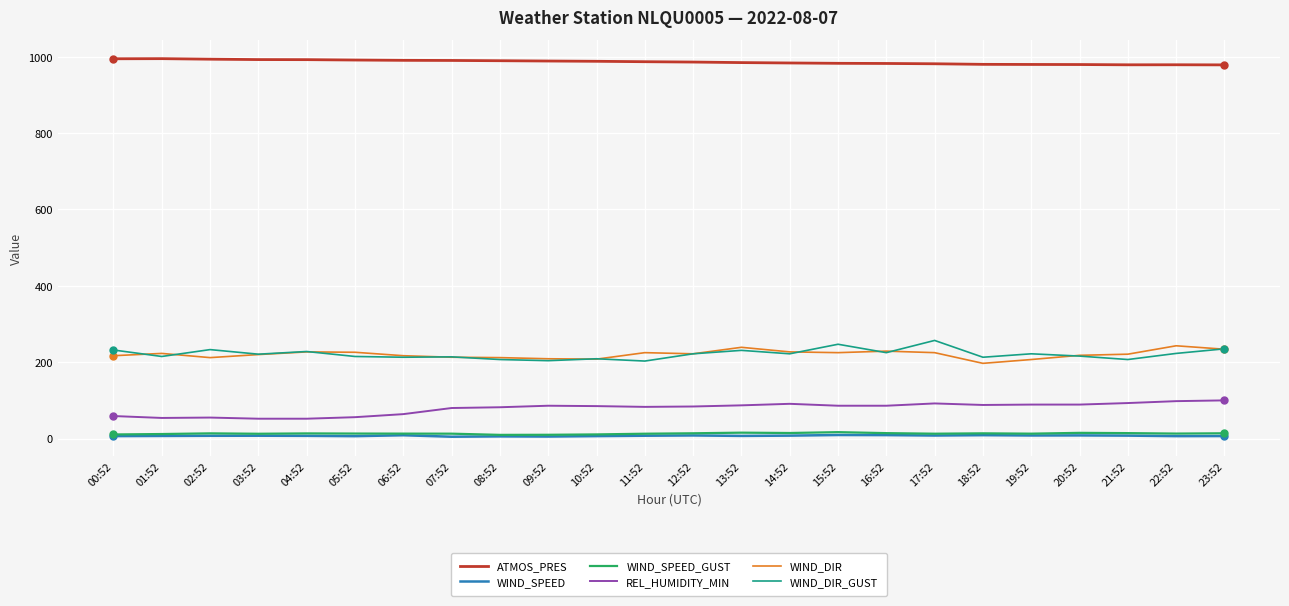

Is the value of WIND_SPEED_GUST at 21:52 greater than the value of ATMOS_PRES at 17:52?

No